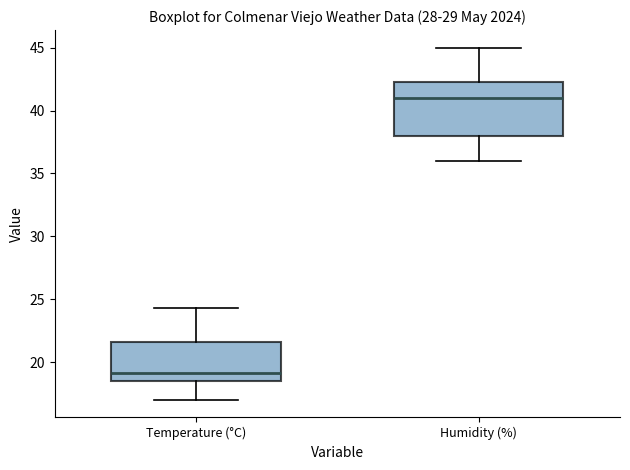

Where is the lower edge of the box for Humidity (%) on the y-axis? The values are not printed on the chart, so give them approximately, as read against the axis.

38.0